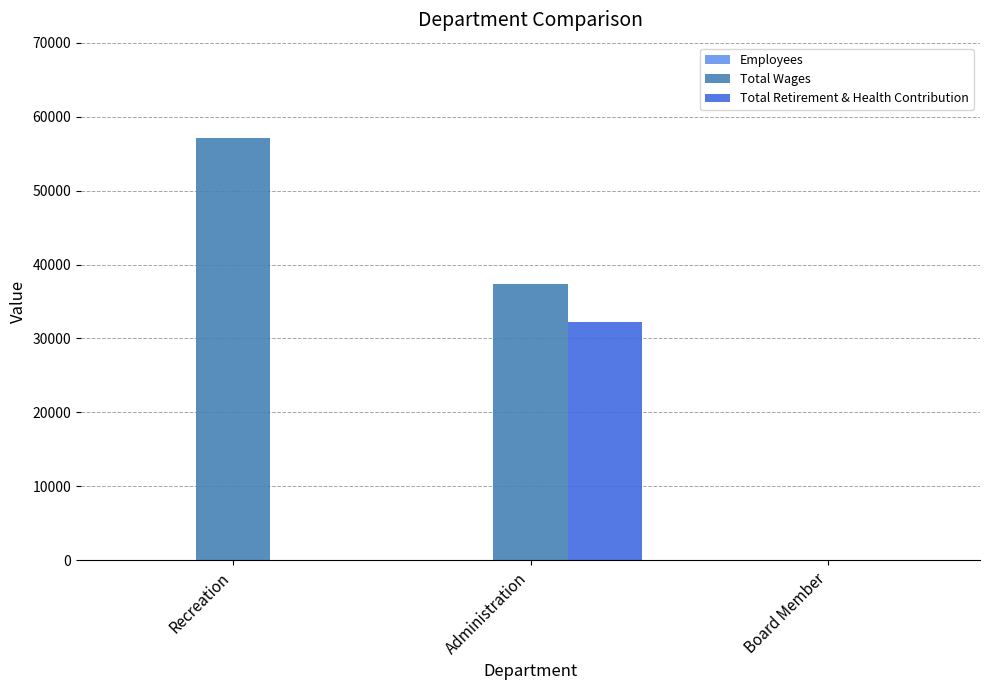

True or false: Total Wages has a value of 0 at Board Member.

True